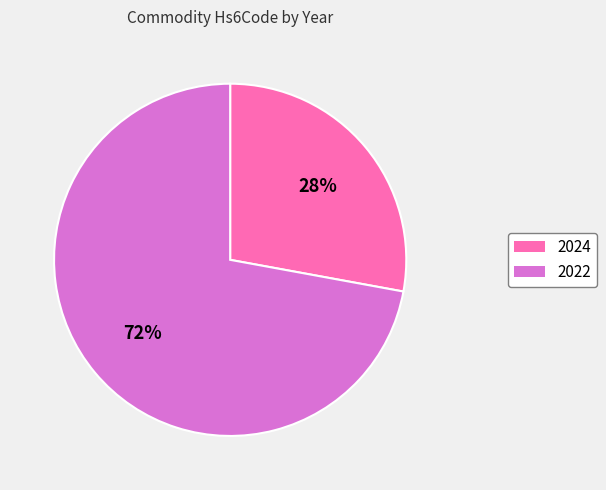

What is the ratio of the value at 2024 to the value at 2022?

0.4